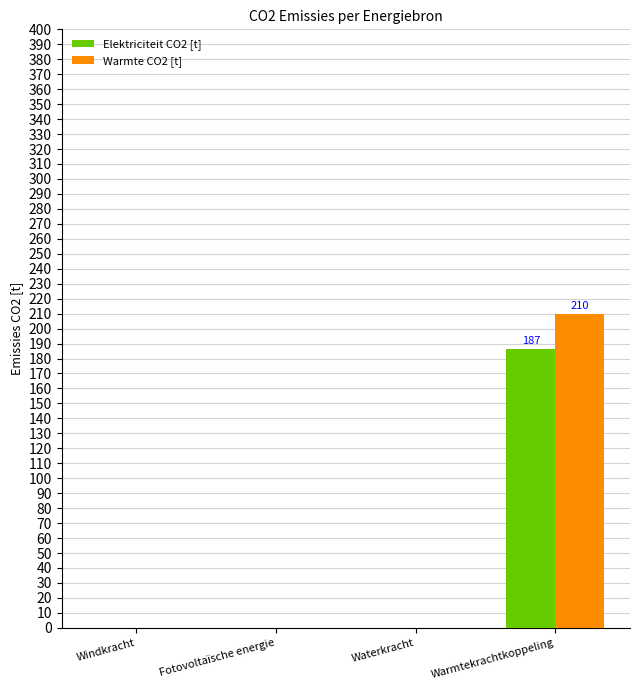

Are the bars grouped side by side (vs. stacked)?

Yes